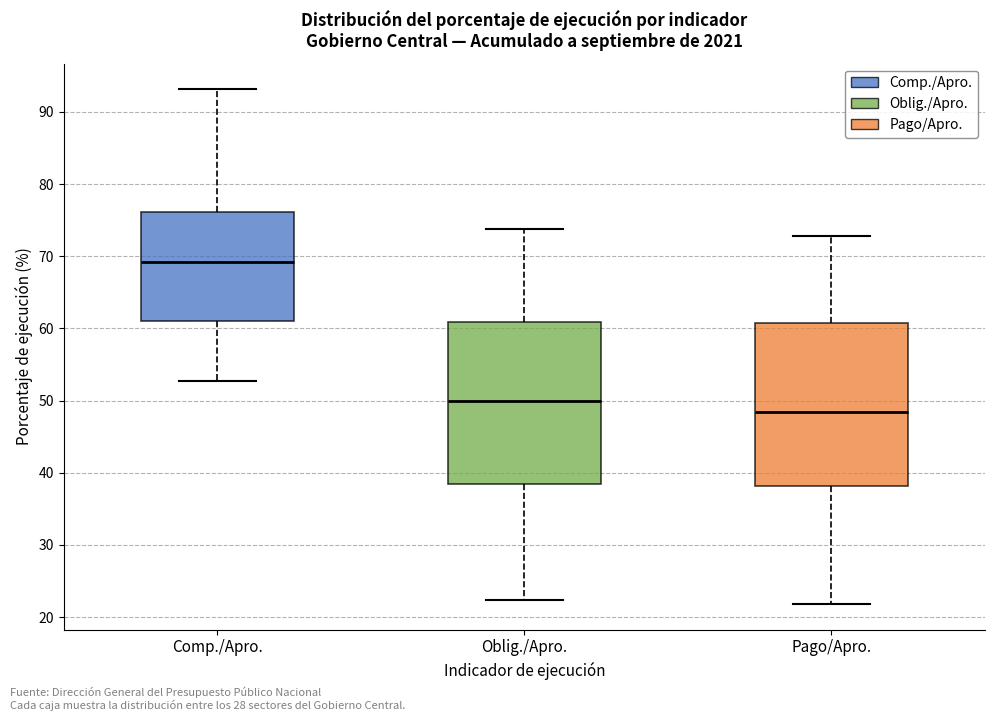

Which box's median line is the lowest?

Pago/Apro.